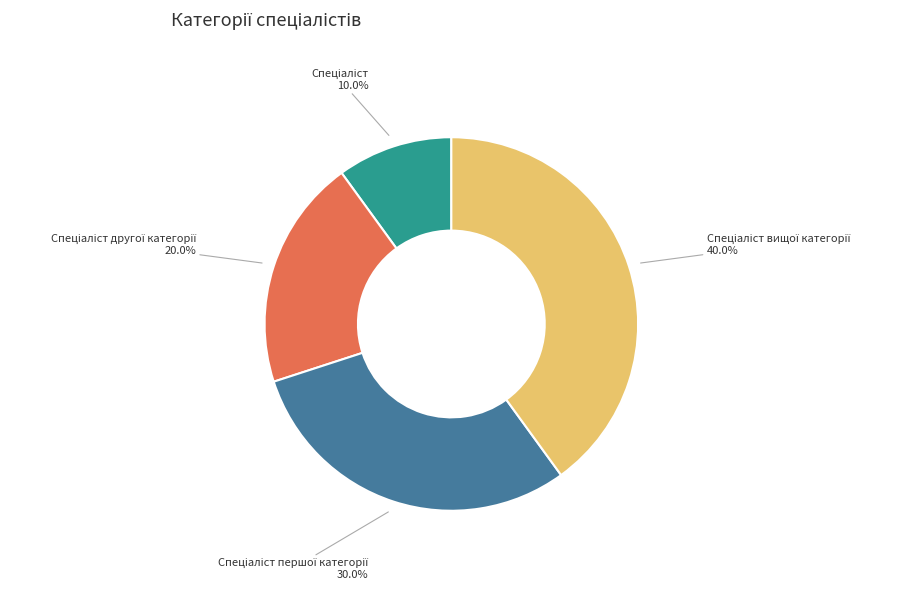

Is there a majority slice in this chart?

No